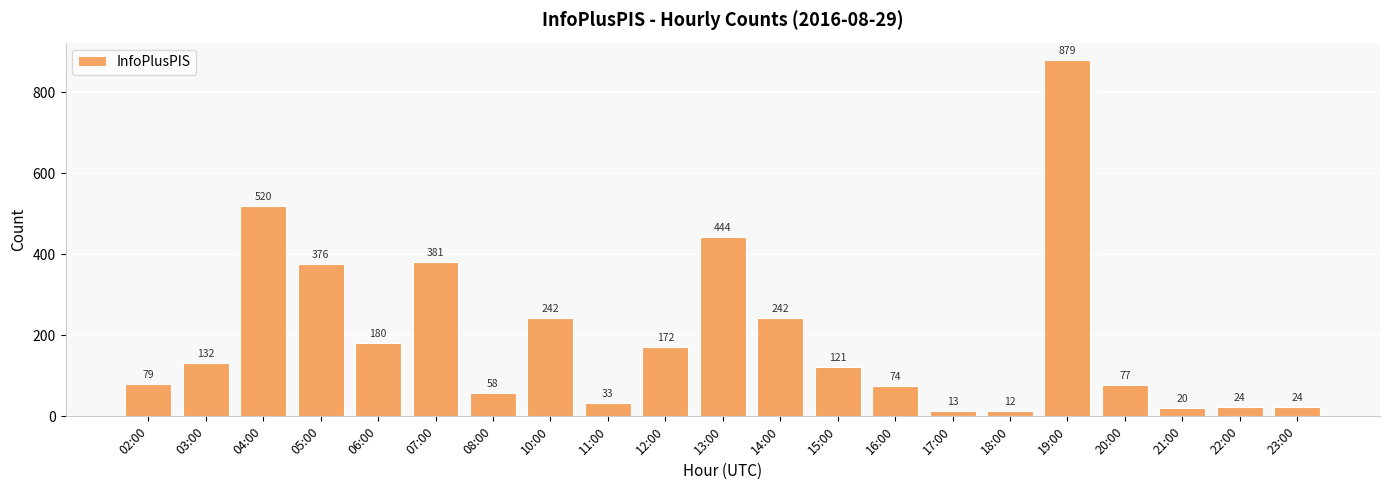

Reading right to left, what are all the values shown in this chart?

24	24	20	77	879	12	13	74	121	242	444	172	33	242	58	381	180	376	520	132	79